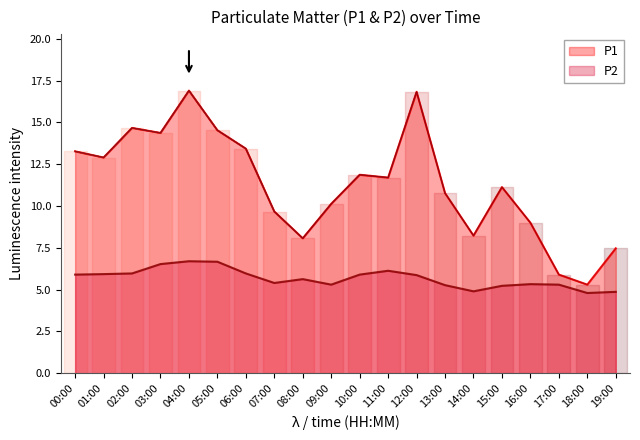

True or false: P1 and P2 intersect in this chart.

False